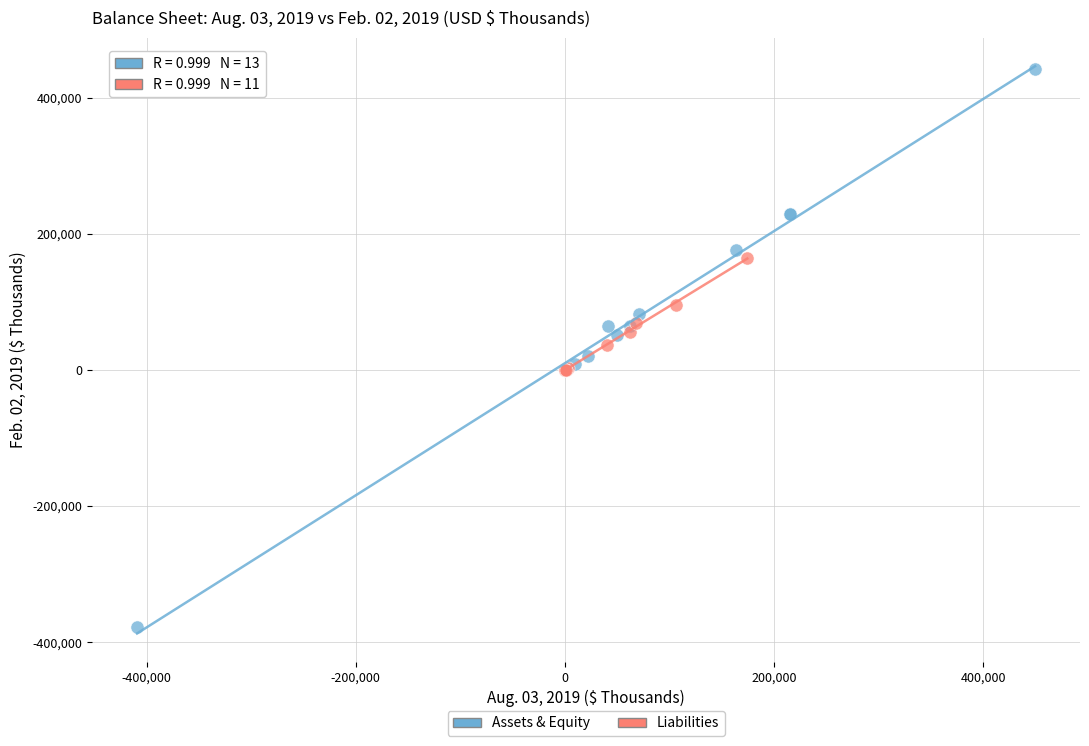

Which series contains the highest Y value?

Assets & Equity